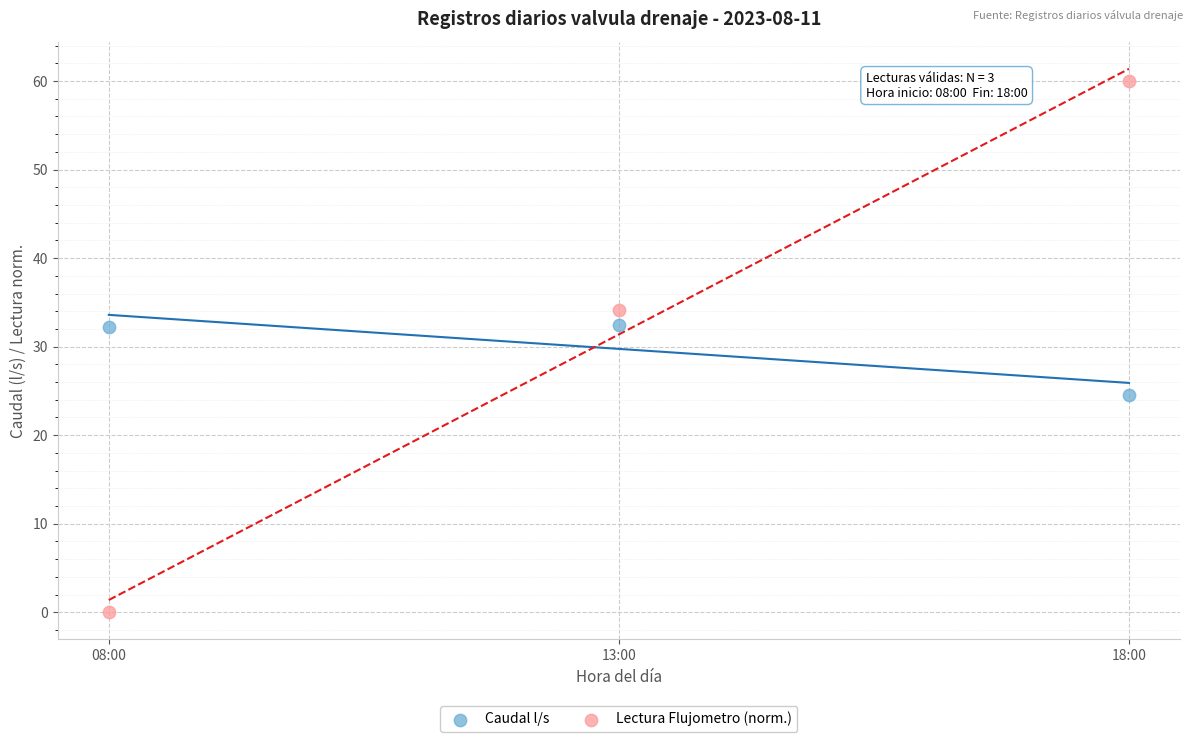

What are all the series names shown in the legend?

Caudal l/s, Lectura Flujometro (norm.)